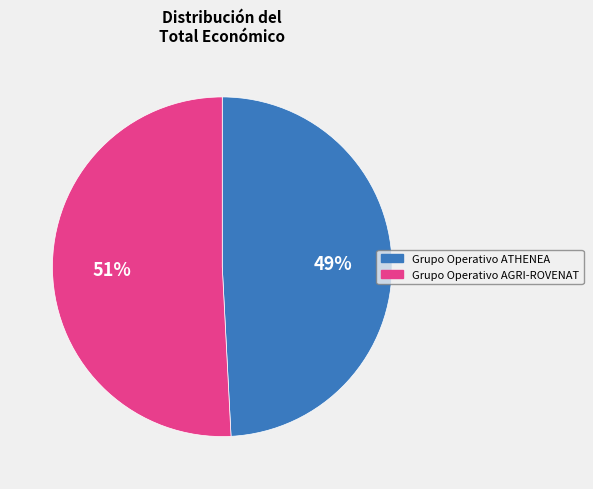

What is the majority slice?

Grupo Operativo AGRI-ROVENAT